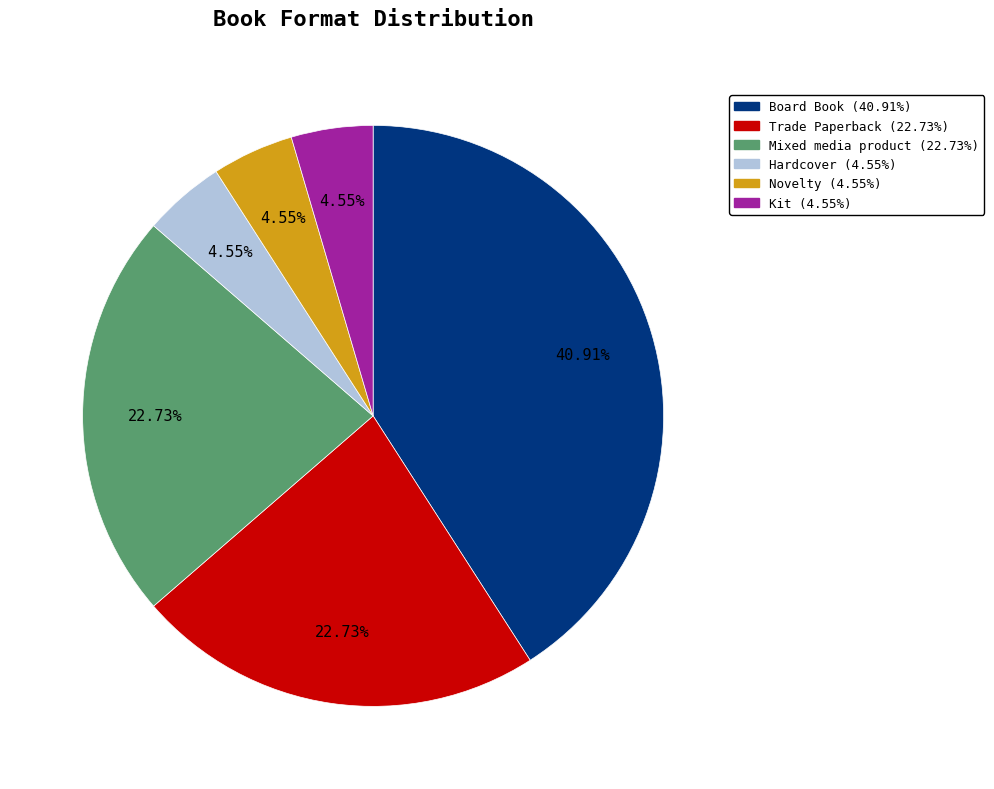

To the nearest percent, what is the average slice percentage?

17%